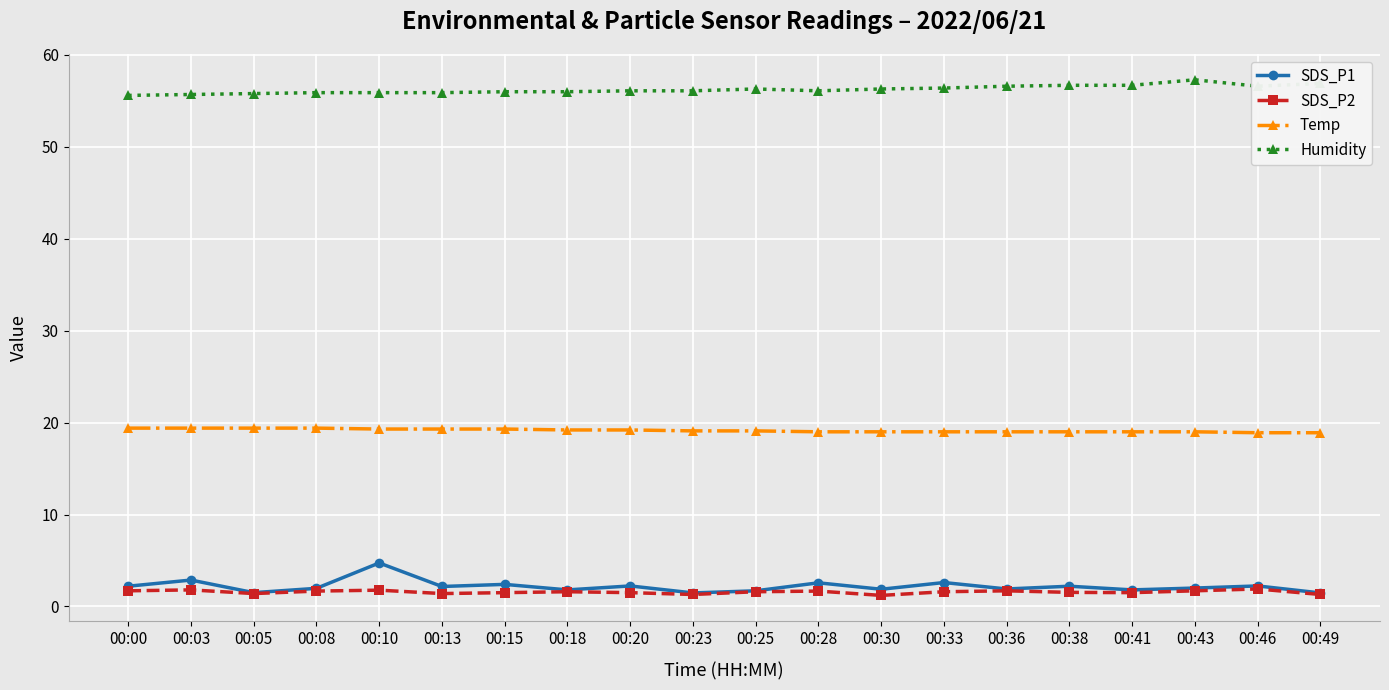

What is the value of the SDS_P2 point at the 16th from the left?

1.5